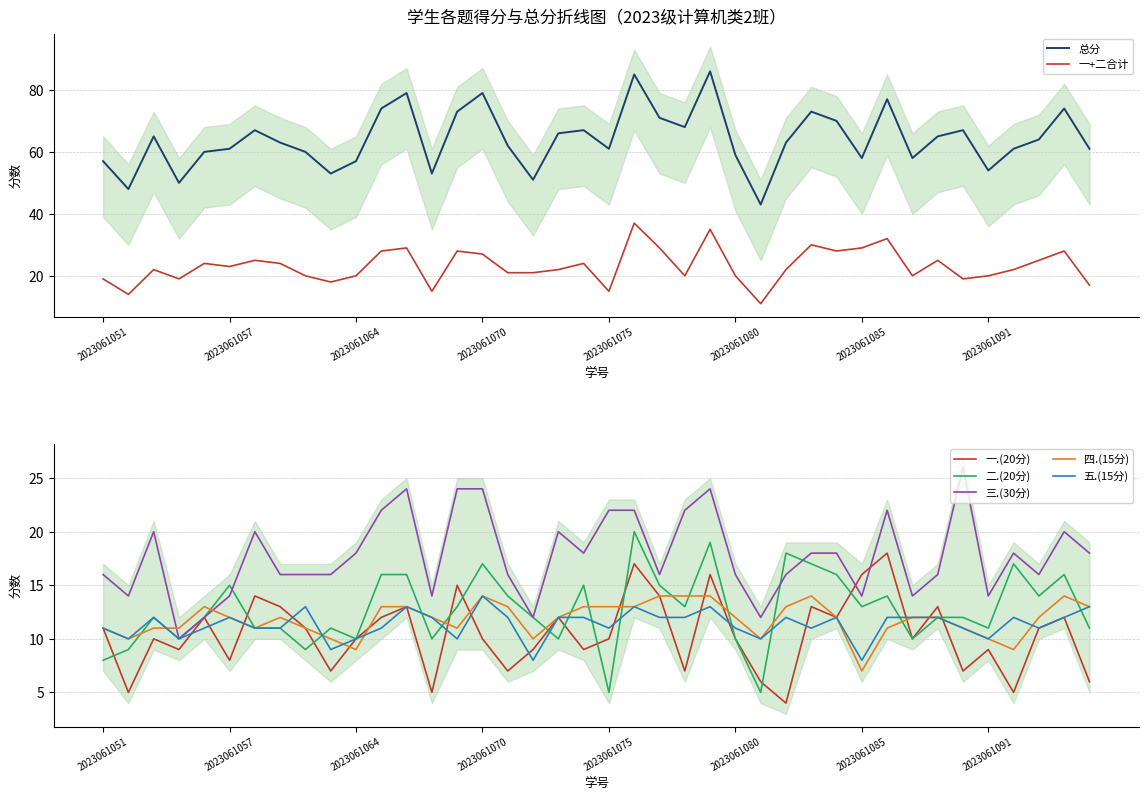

What is the approximate value of 三.(30分) at 2023061085?

14